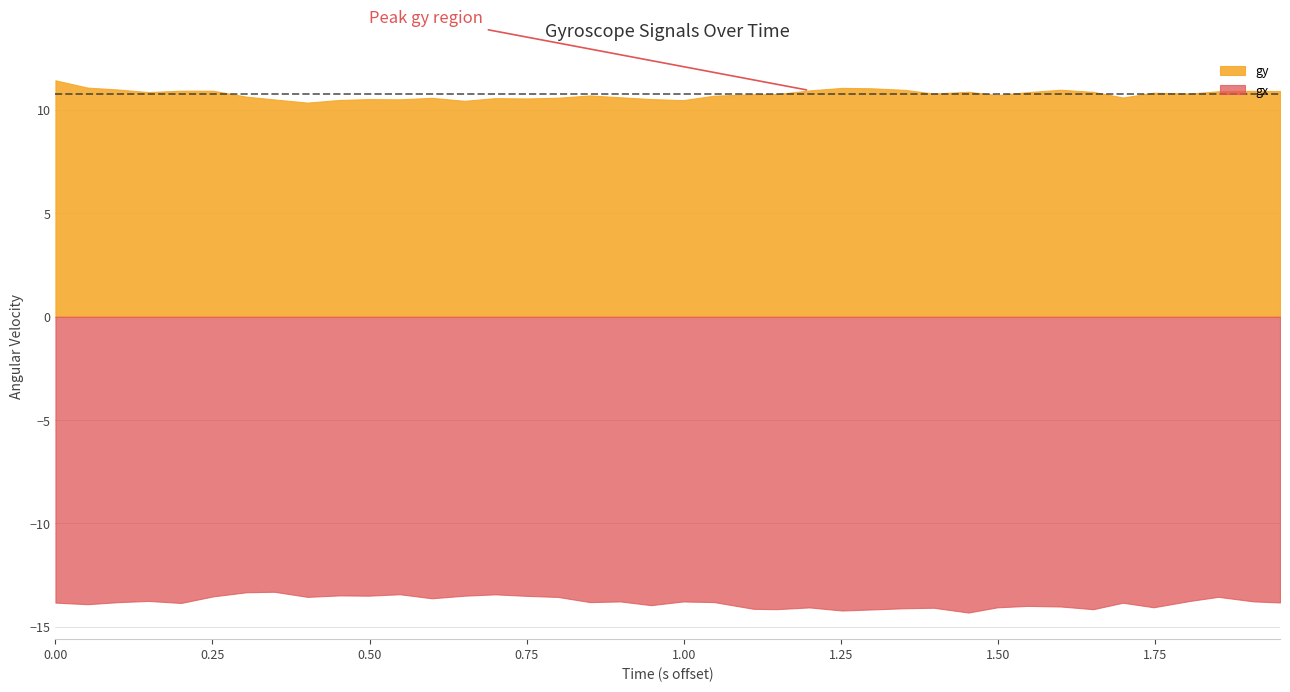

Is it true that gy equals 0.0 at 13?

False